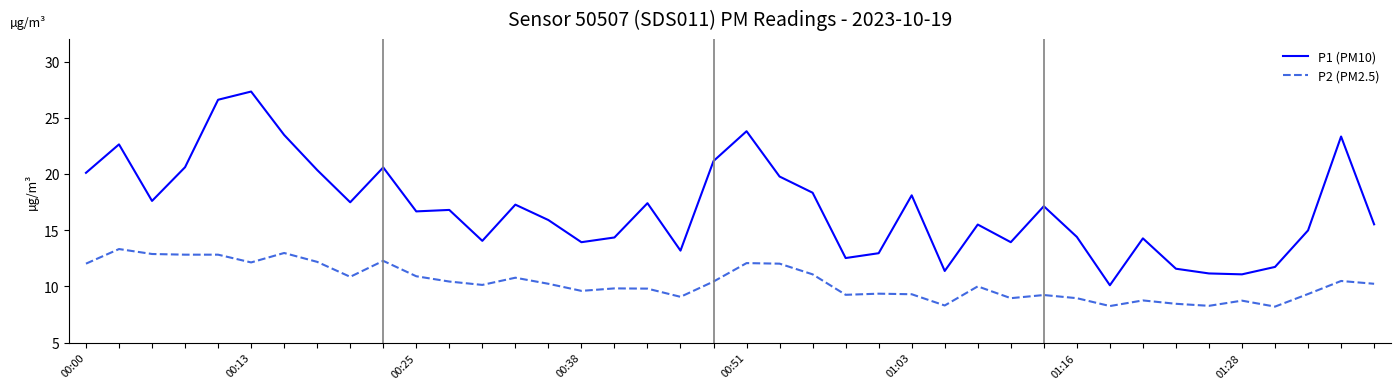

Which series has the widest spread of values?

P1 (PM10)